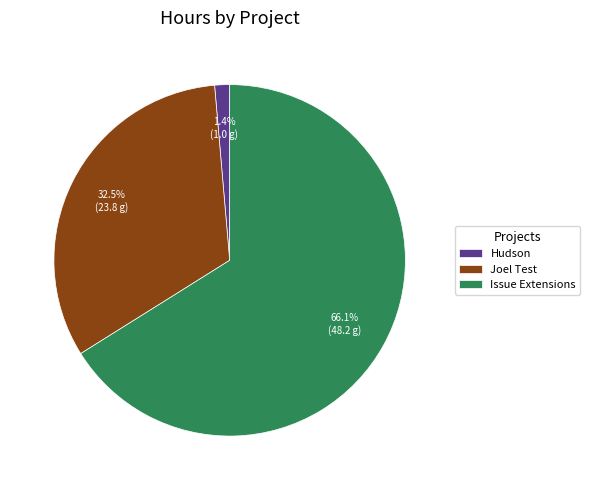

Approximately how many times larger is the value at Joel Test compared to Issue Extensions?

0.5